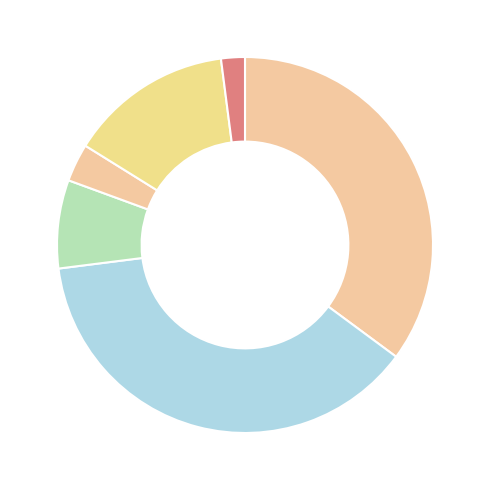

Count the number of slices in the pie.

6